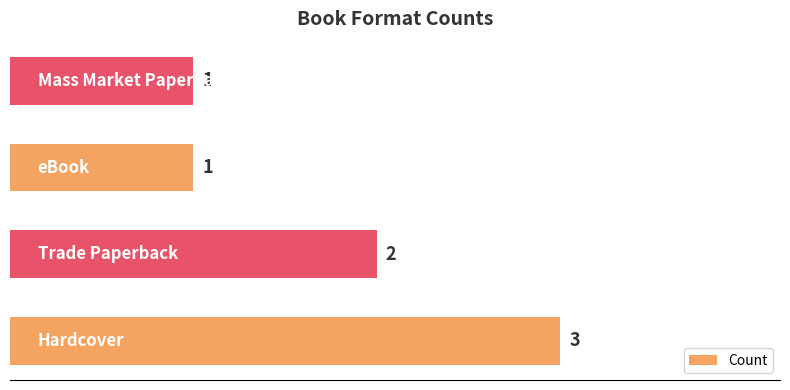

What is the sum of all values?

7